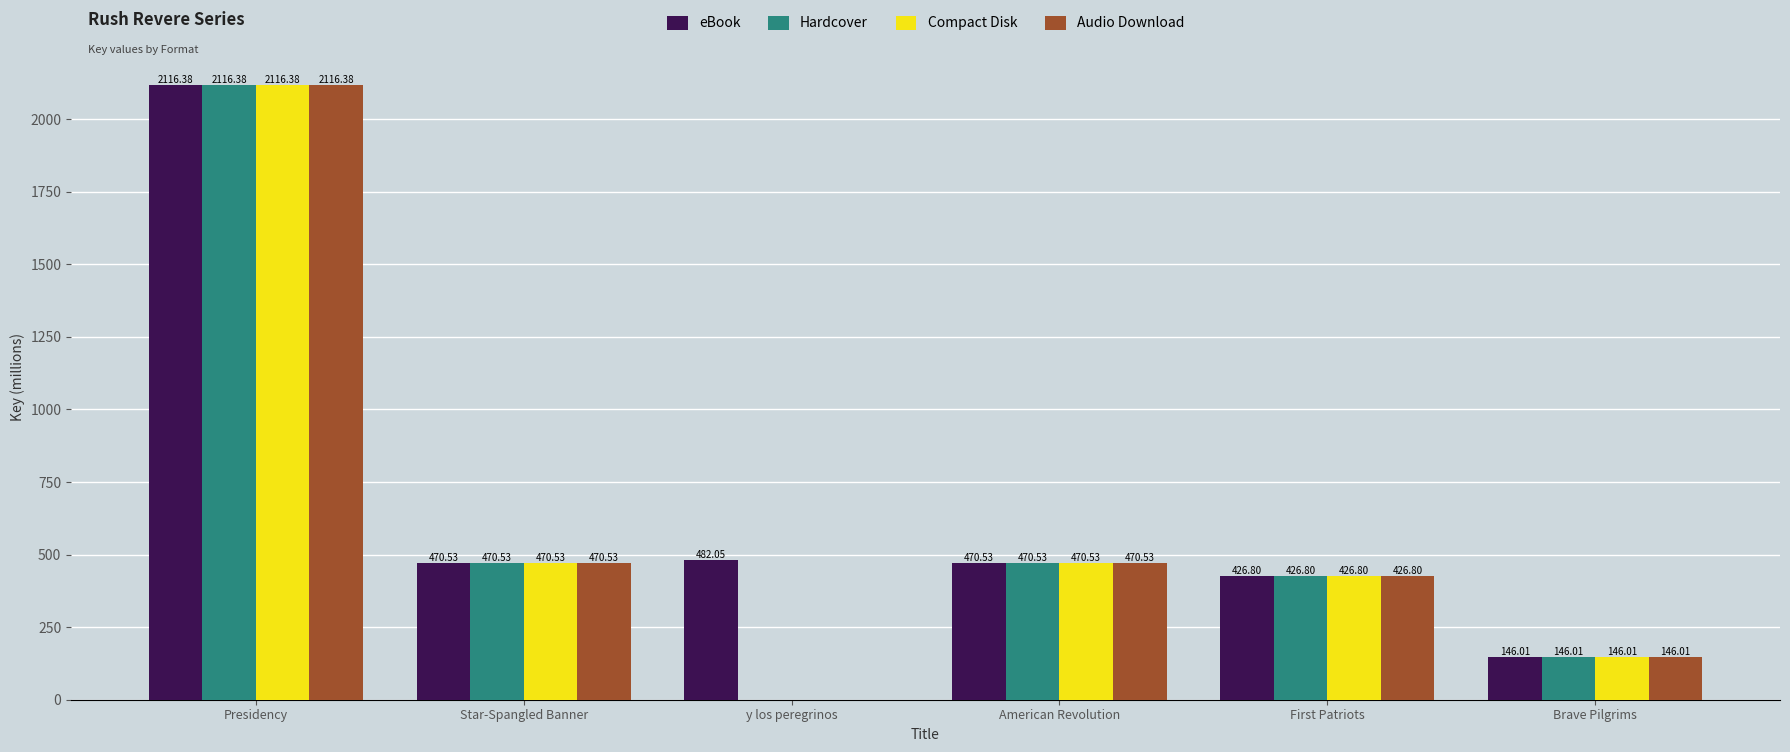

Which category has the highest value across all series?

Presidency